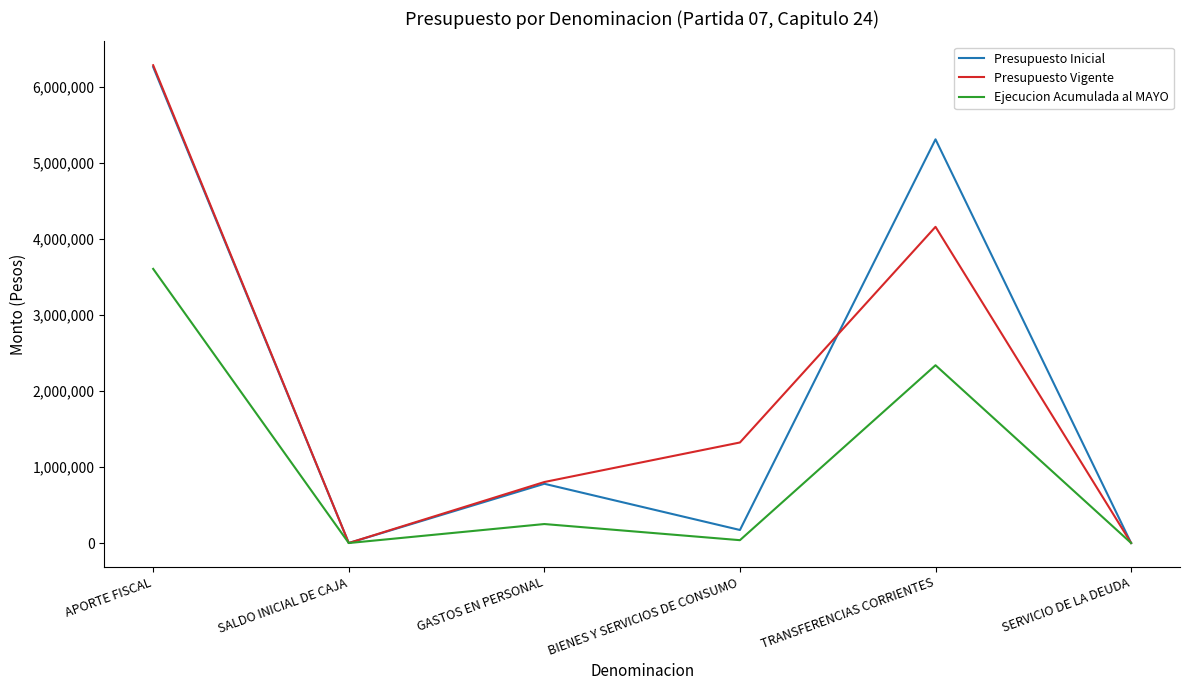

What is the total value across all series at APORTE FISCAL?

16154943